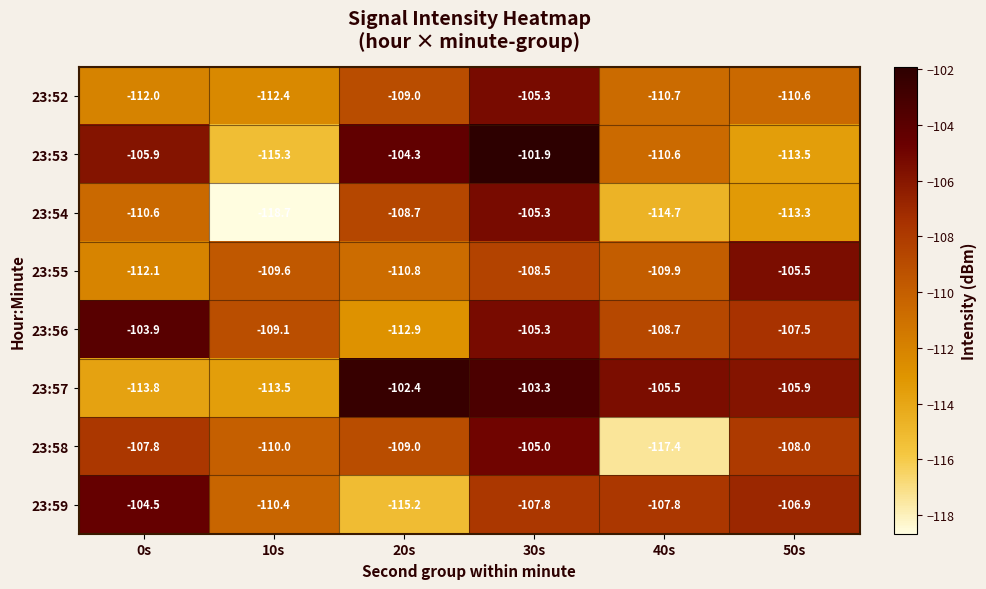

The 23:57 series shows -166.9 at 40s. True or false?

False